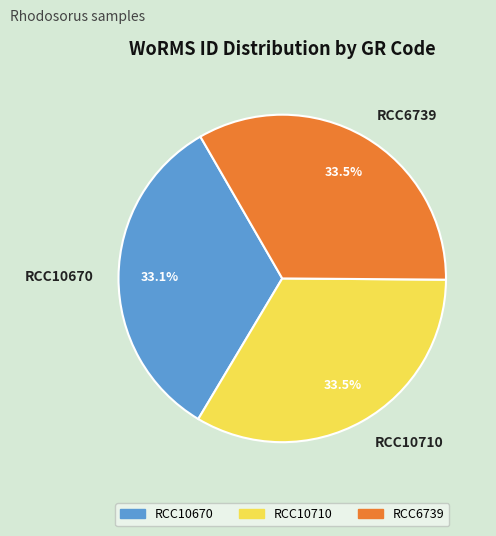

What is the ratio of the value at RCC10670 to the value at RCC10710?

1.0